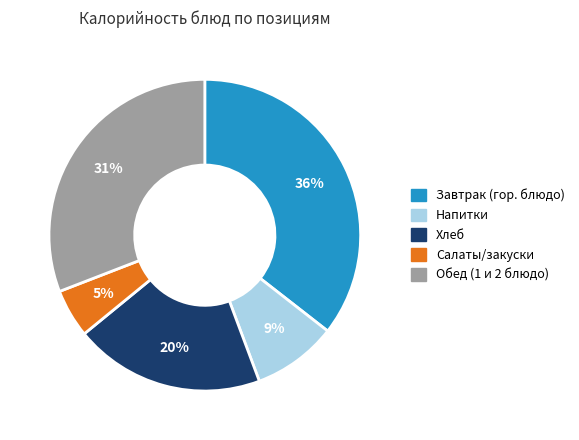

Is there a majority slice in this chart?

No